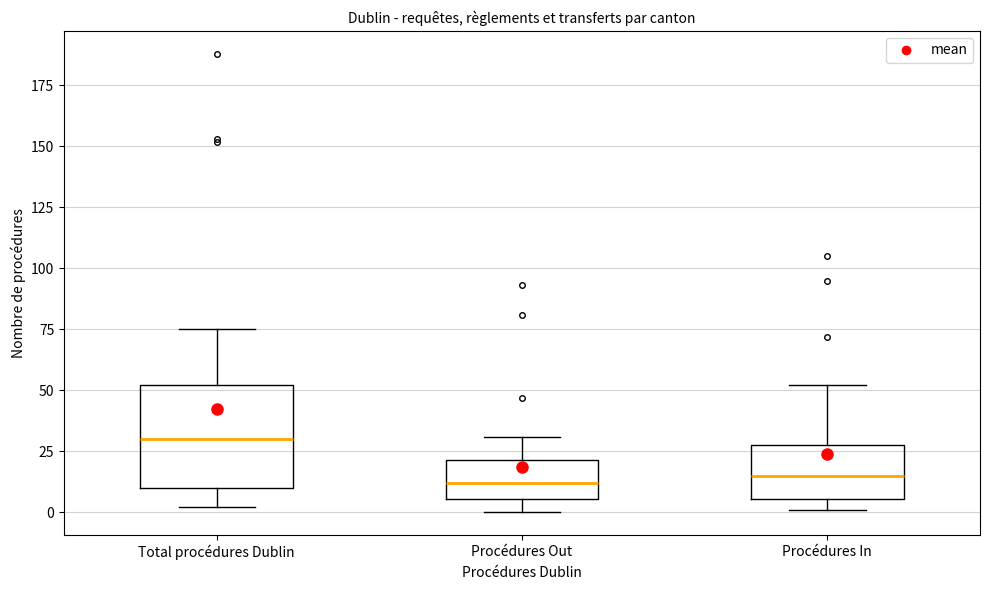

Reading left to right, transcribe this box plot: for each box, give where its median line is, the range the box spans, and where its two whiskers end, as read against the y-axis. The values are not printed on the chart, so give them approximately, as read against the axis.

Total procédures Dublin: median 30, box 10 to 50, whiskers 0 to 75
Procédures Out: median 10, box 5 to 20, whiskers 0 to 30
Procédures In: median 15, box 5 to 30, whiskers 0 to 50